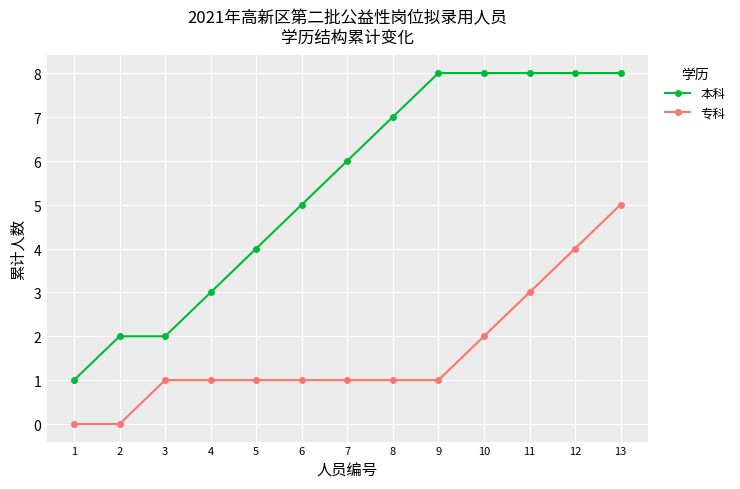

What is the total value across all series at 4?

4